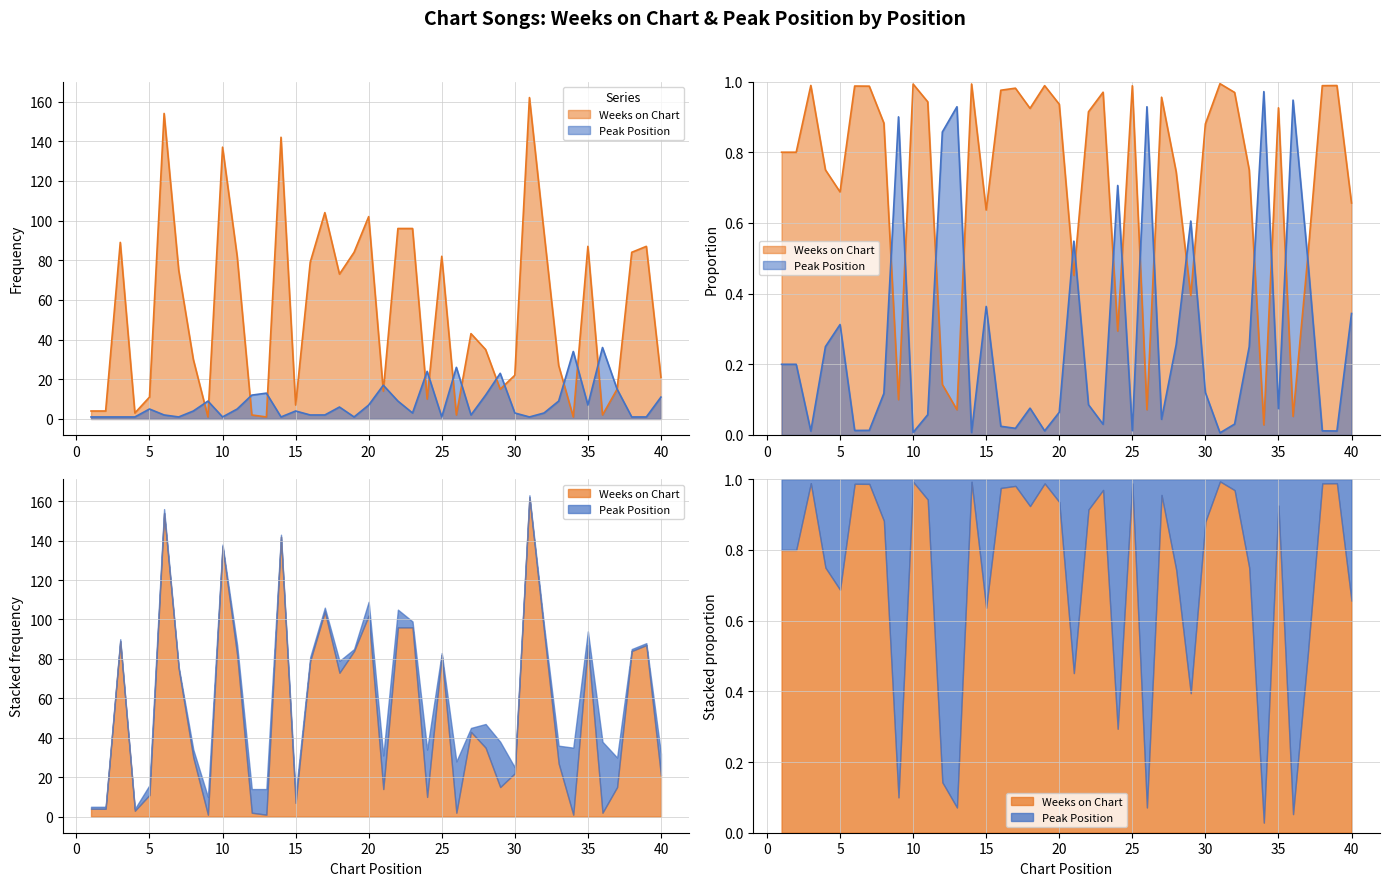

Reading left to right, list all the values displayed in this chart.

Weeks on Chart: 1=4	2=4	3=89	4=3	5=11	6=154	7=75	8=30	9=1	10=137	11=82	12=2	13=1	14=142	15=7	16=79	17=104	18=73	19=84	20=102	21=14	22=96	23=96	24=10	25=82	26=2	27=43	28=35	29=15	30=22	31=162	32=94	33=27	34=1	35=87	36=2	37=15	38=84	39=87	40=21
Peak Position: 1=1	2=1	3=1	4=1	5=5	6=2	7=1	8=4	9=9	10=1	11=5	12=12	13=13	14=1	15=4	16=2	17=2	18=6	19=1	20=7	21=17	22=9	23=3	24=24	25=1	26=26	27=2	28=12	29=23	30=3	31=1	32=3	33=9	34=34	35=7	36=36	37=15	38=1	39=1	40=11